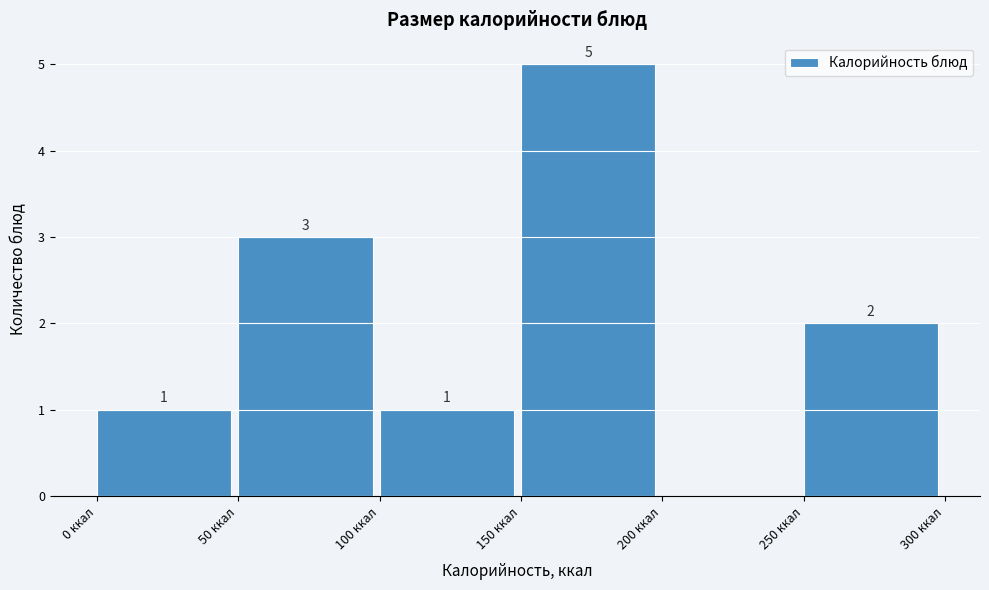

Which range on the x-axis has the tallest bar?

150 to 200